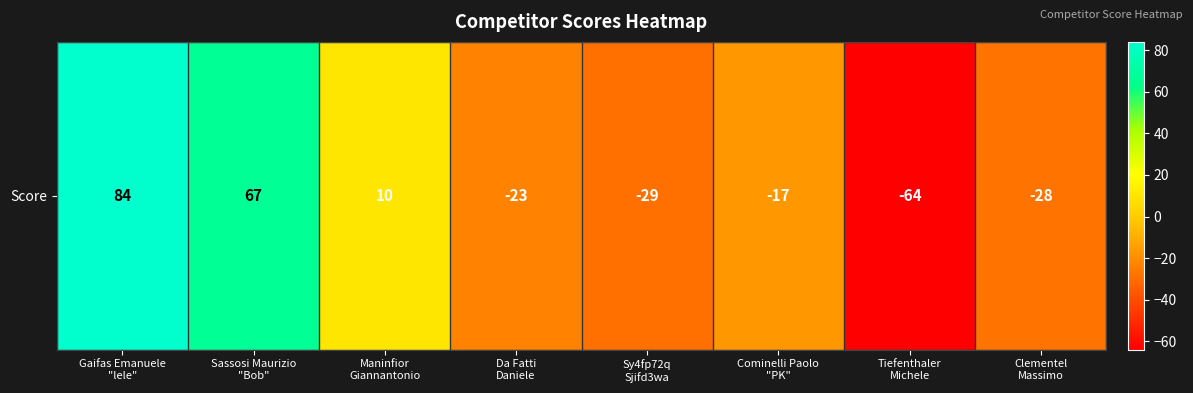

Between Gaifas Emanuele
"lele" and Sassosi Maurizio
"Bob", which is larger?

Gaifas Emanuele
"lele"